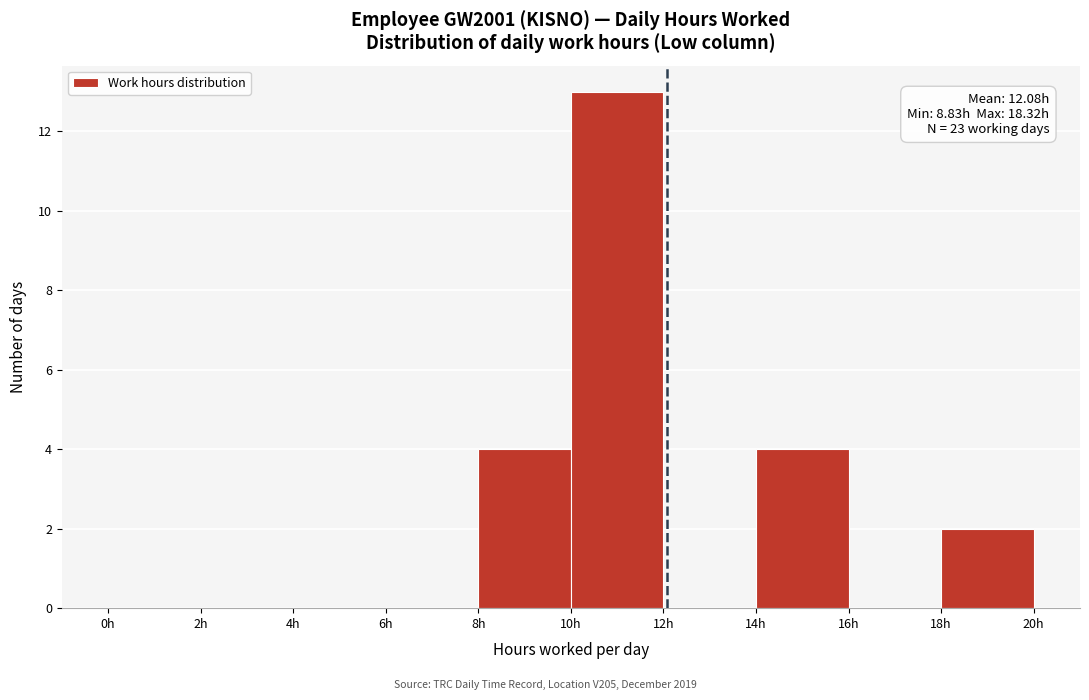

Which range on the x-axis has the tallest bar?

10 to 12